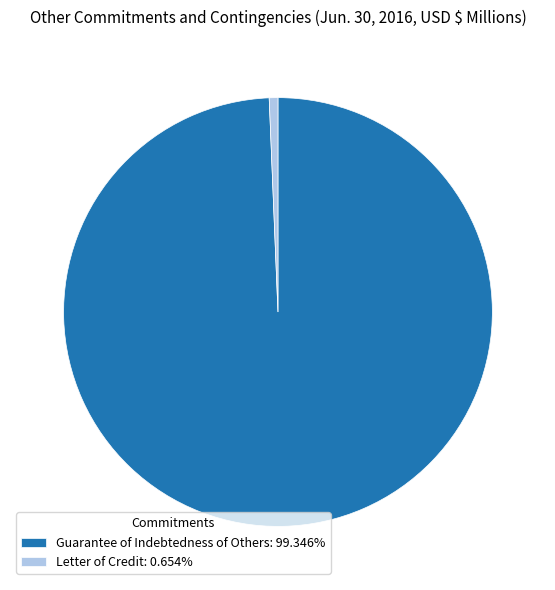

Count the number of slices in the pie.

2